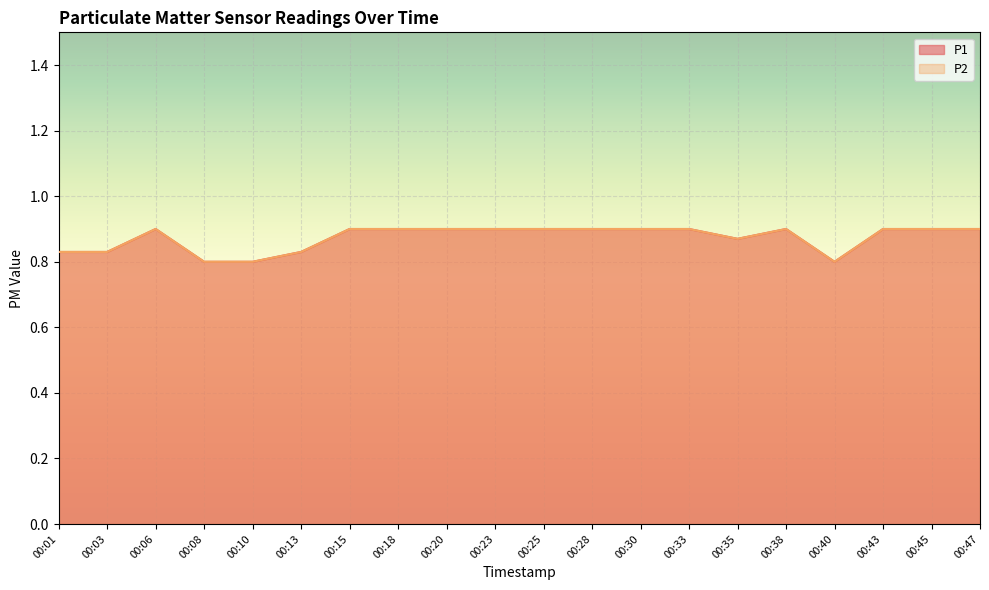

How many interior local valleys does the P2 series have?

2